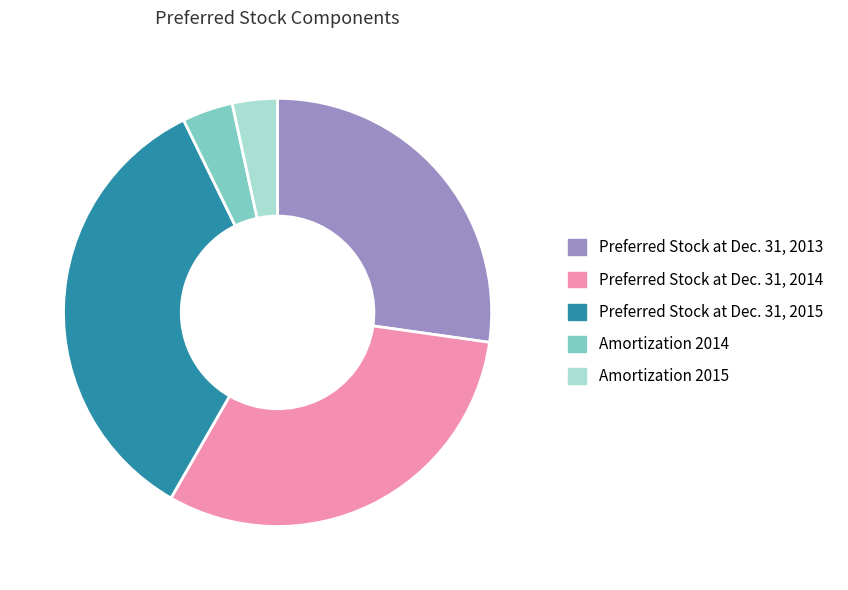

Count the number of slices in the pie.

5